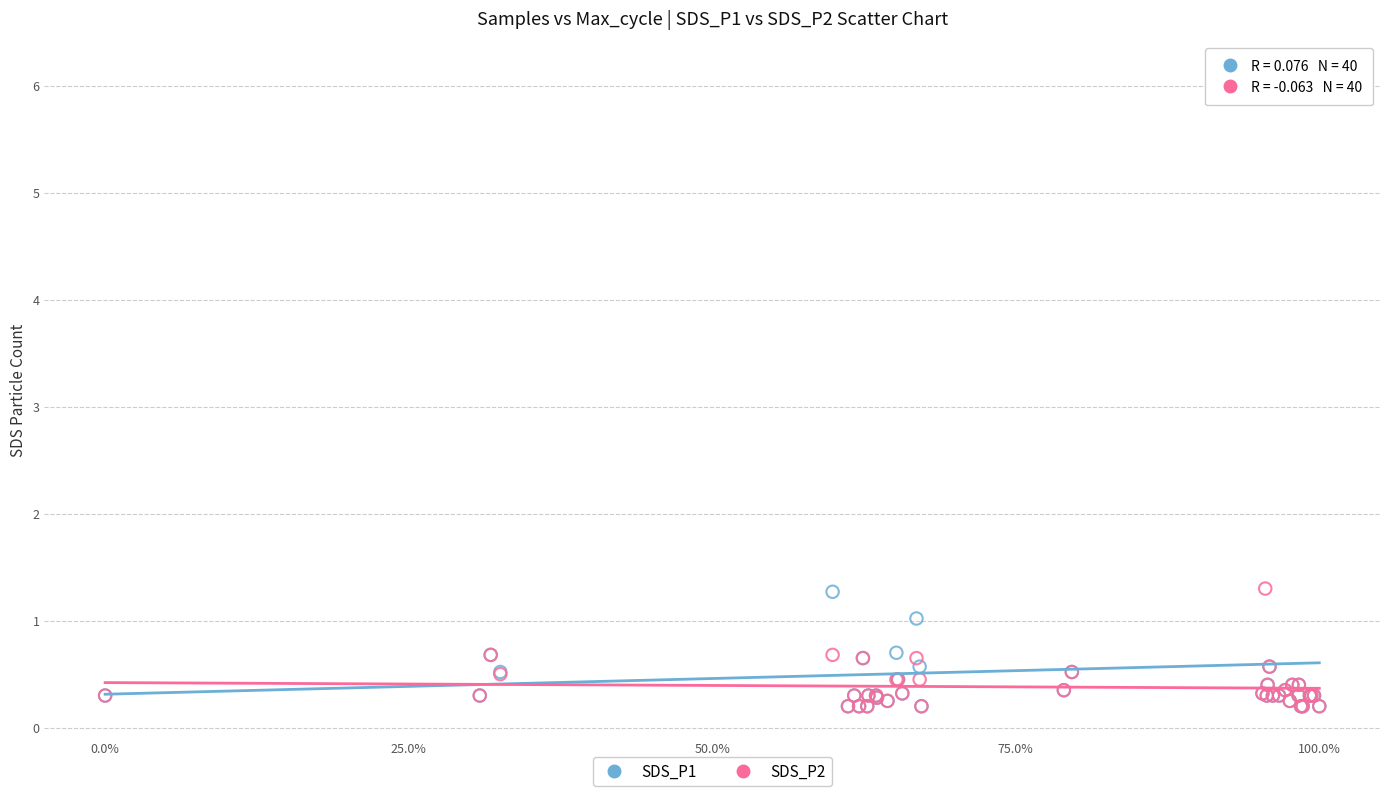

What are all the series names shown in the legend?

SDS_P1, SDS_P2